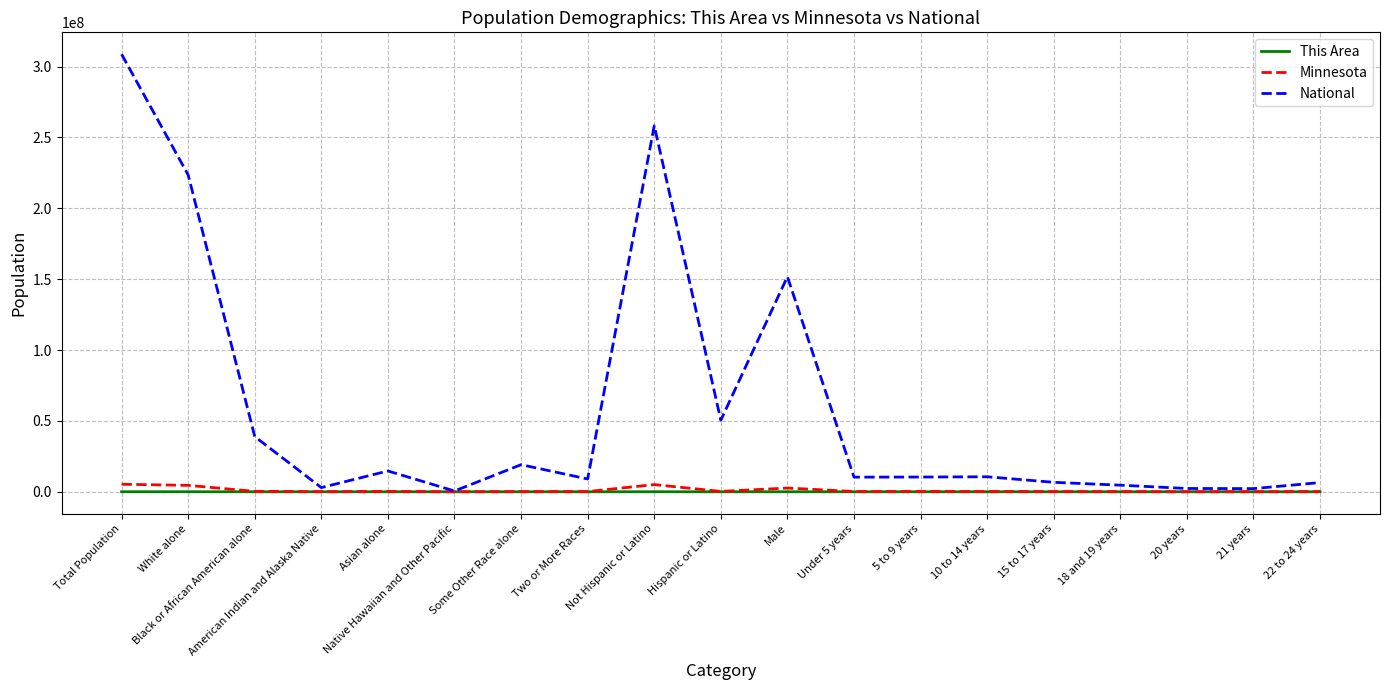

How many series are shown in this chart?

3